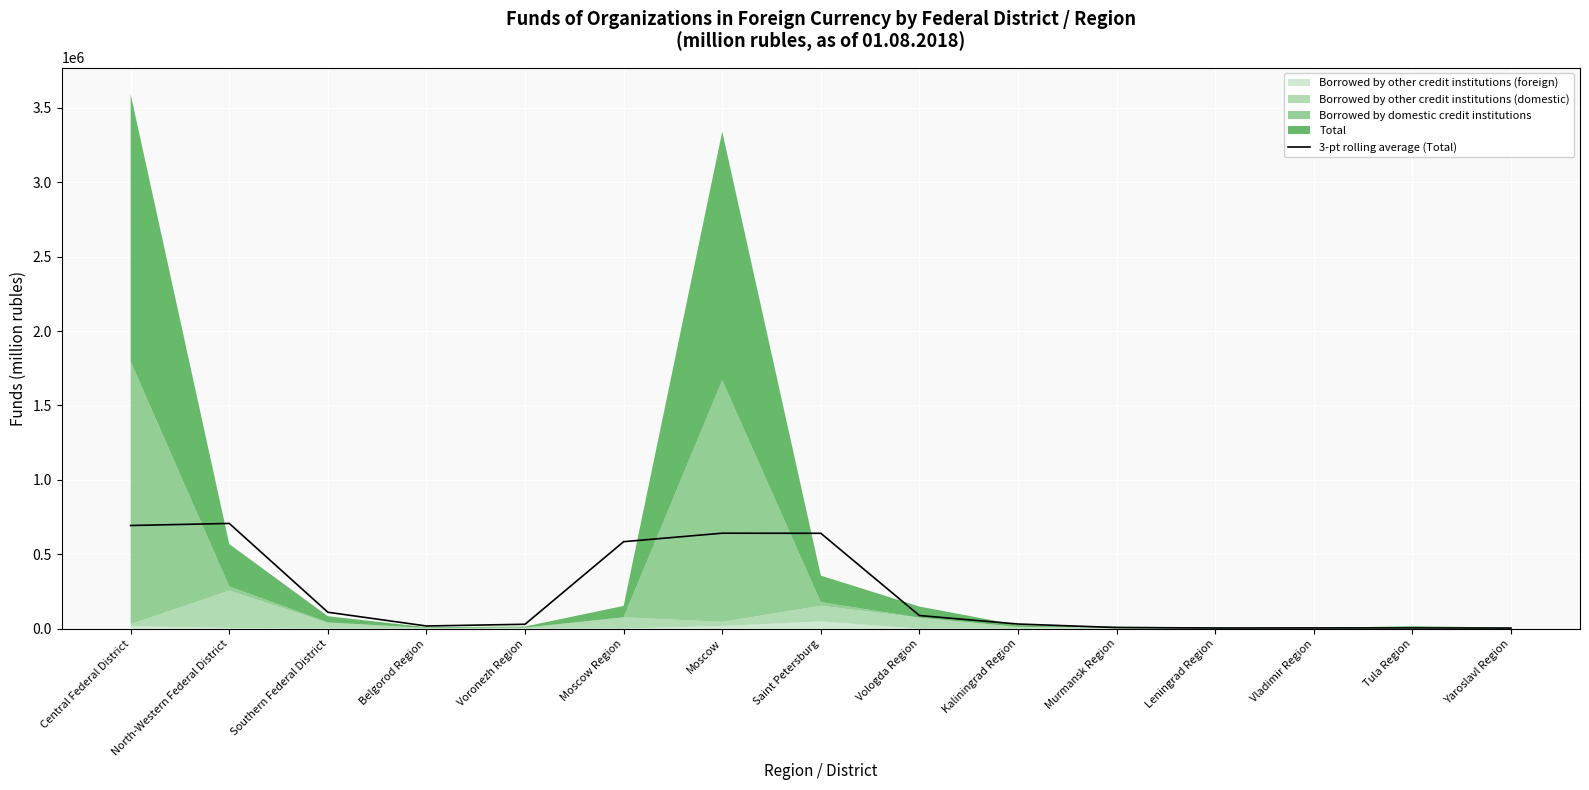

How many data points are less than 31133?

7